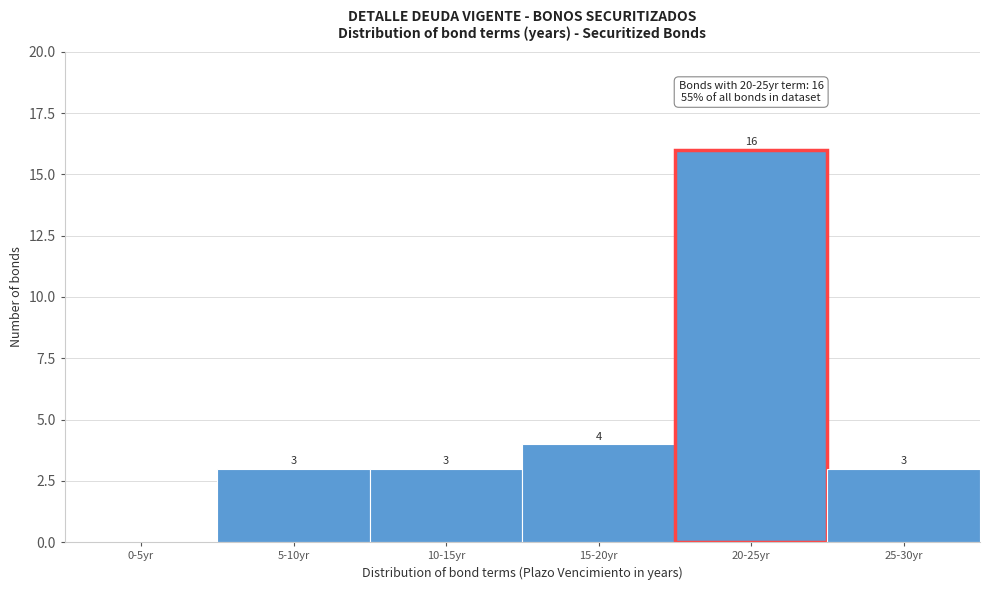

Reading right to left, list all the values displayed in this chart.

25-30yr=3	20-25yr=16	15-20yr=4	10-15yr=3	5-10yr=3	0-5yr=0